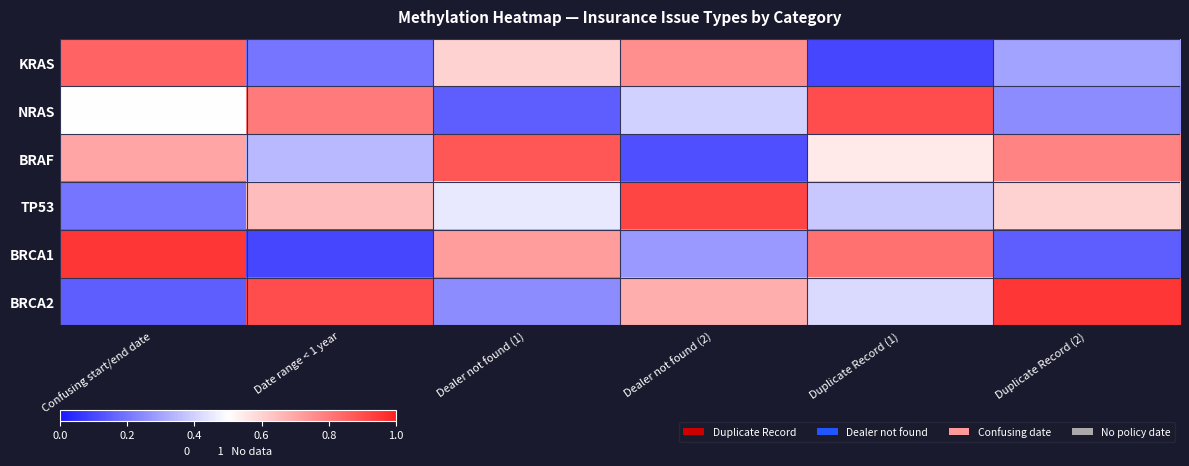

Reading left to right, what are all the values shown in this chart?

KRAS: Confusing start/end date=0.8	Date range < 1 year=0.2	Dealer not found (1)=0.6	Dealer not found (2)=0.8	Duplicate Record (1)=0.1	Duplicate Record (2)=0.3
NRAS: Confusing start/end date=0.5	Date range < 1 year=0.8	Dealer not found (1)=0.1	Dealer not found (2)=0.4	Duplicate Record (1)=0.9	Duplicate Record (2)=0.2
BRAF: Confusing start/end date=0.7	Date range < 1 year=0.3	Dealer not found (1)=0.9	Dealer not found (2)=0.1	Duplicate Record (1)=0.6	Duplicate Record (2)=0.8
TP53: Confusing start/end date=0.2	Date range < 1 year=0.7	Dealer not found (1)=0.5	Dealer not found (2)=0.9	Duplicate Record (1)=0.4	Duplicate Record (2)=0.6
BRCA1: Confusing start/end date=0.9	Date range < 1 year=0.1	Dealer not found (1)=0.7	Dealer not found (2)=0.3	Duplicate Record (1)=0.8	Duplicate Record (2)=0.1
BRCA2: Confusing start/end date=0.1	Date range < 1 year=0.9	Dealer not found (1)=0.2	Dealer not found (2)=0.7	Duplicate Record (1)=0.4	Duplicate Record (2)=0.9